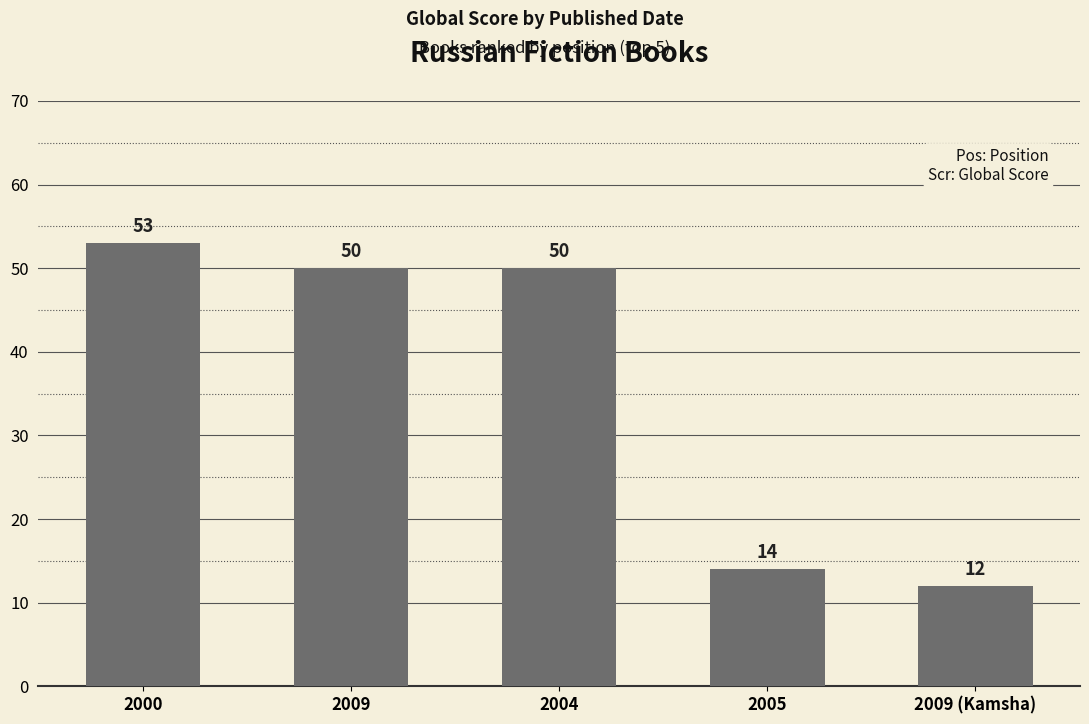

True or false: the data shows 12 at 2009 (Kamsha).

True